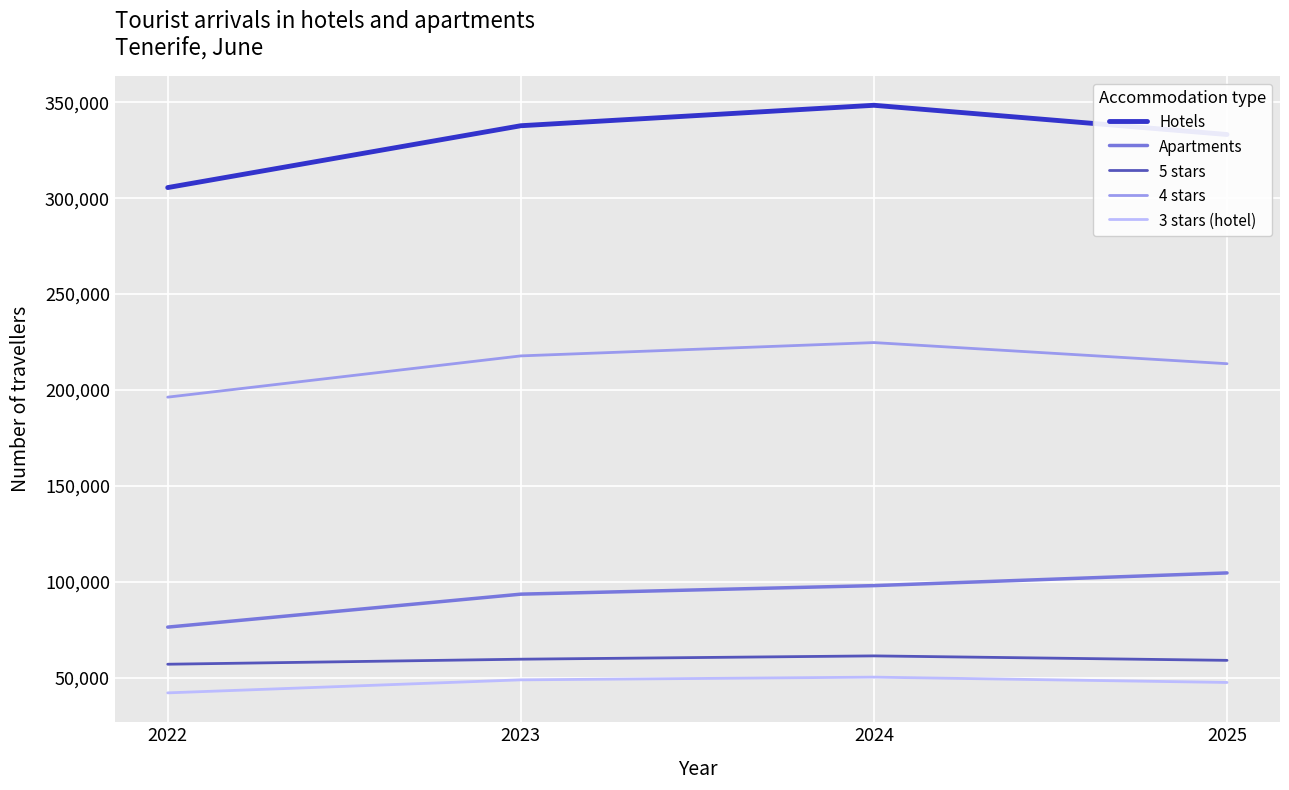

What is the greatest value displayed?

348451